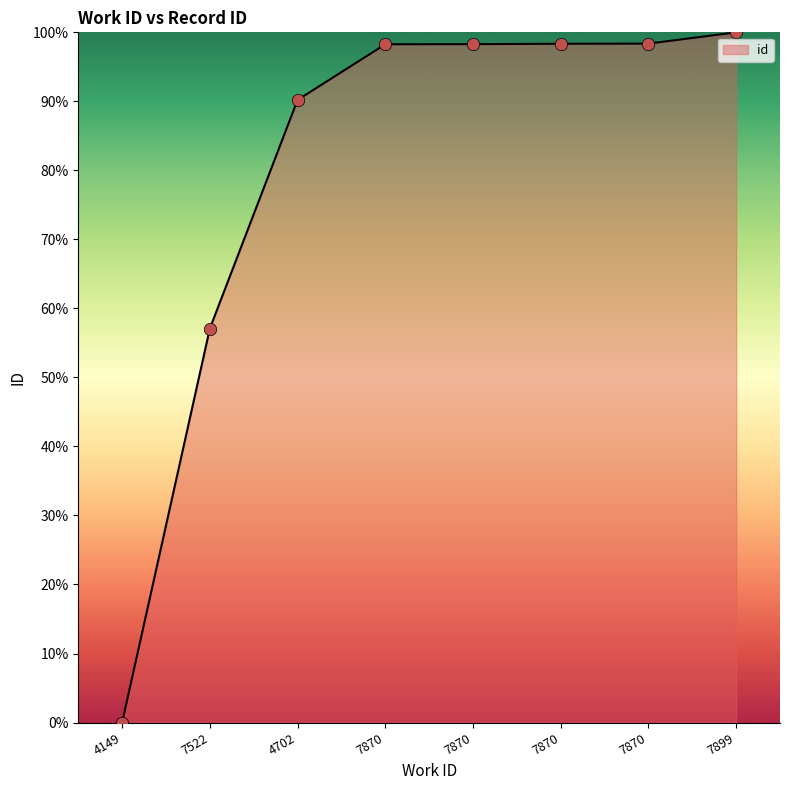

How many categories are shown in the chart?

8